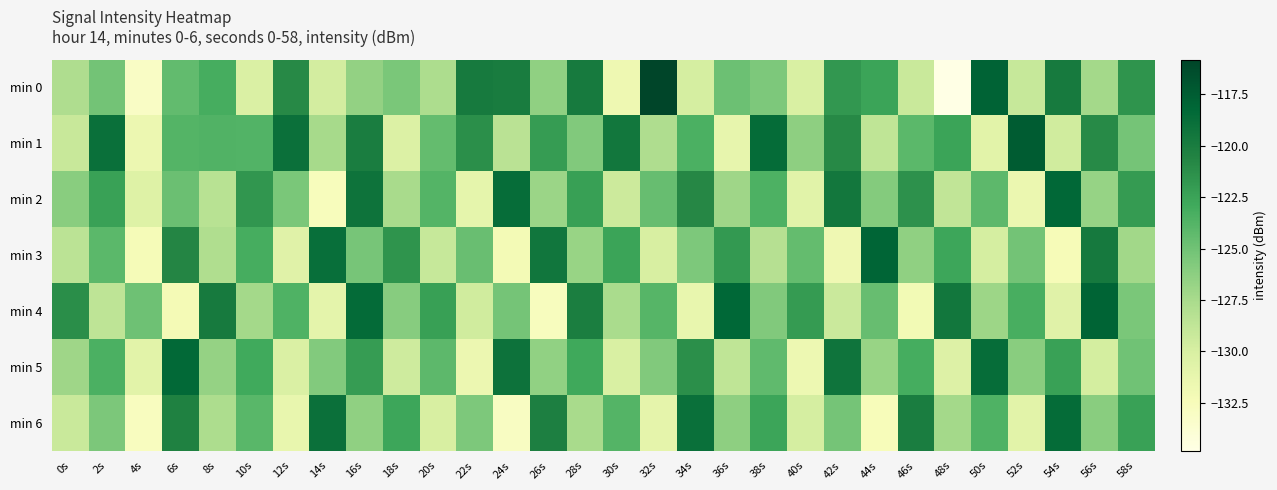

Between 2s and 44s, which is larger?

44s